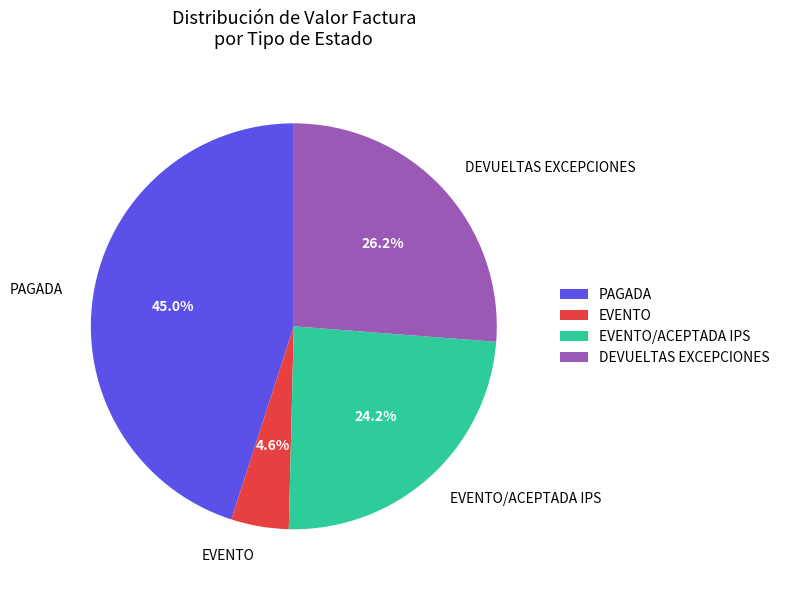

To the nearest percent, what is the average slice percentage?

25%